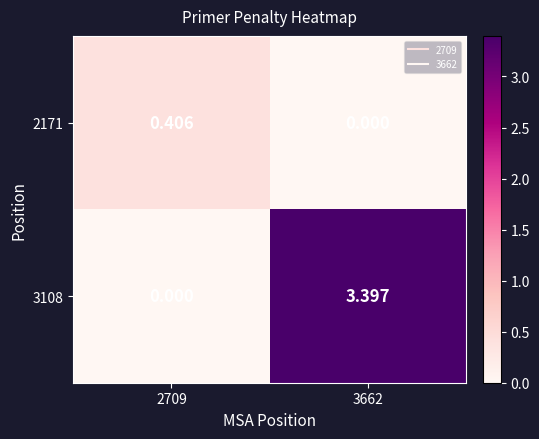

Is the value of 2171 at 3662 greater than the value of 3108 at 3662?

No